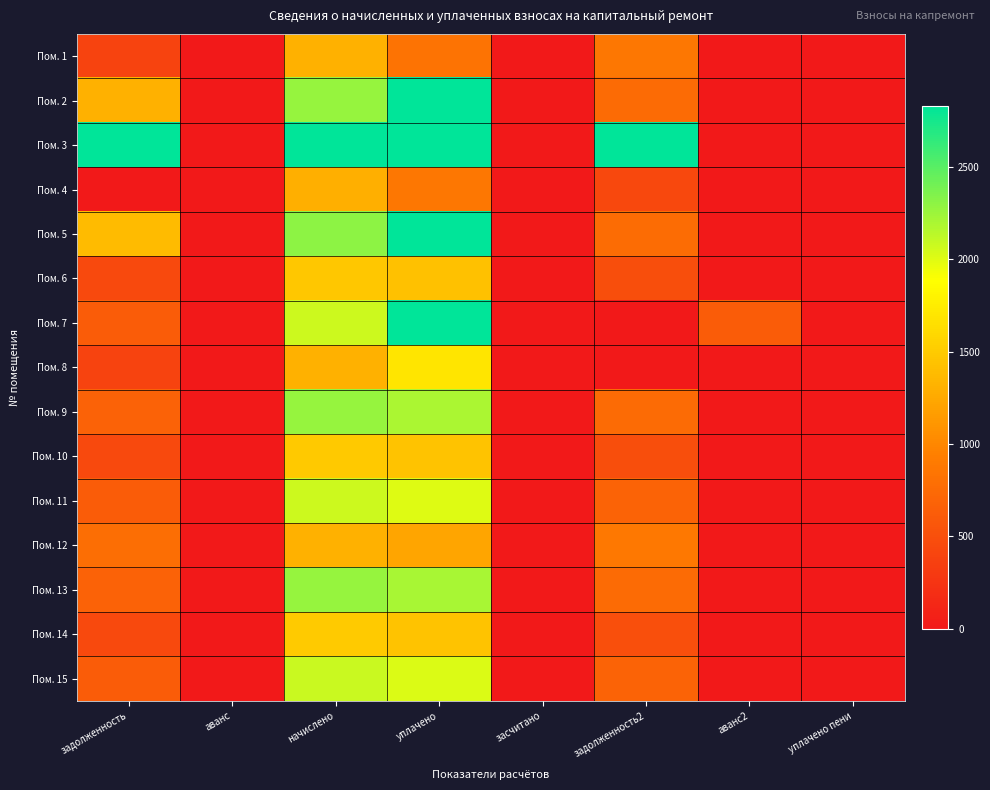

Rank the series by their maximum value, from lowest to highest.

Пом. 4, Пом. 1, Пом. 12, Пом. 6, Пом. 10, Пом. 14, Пом. 8, Пом. 11, Пом. 15, Пом. 9, Пом. 13, Пом. 2, Пом. 3, Пом. 5, Пом. 7